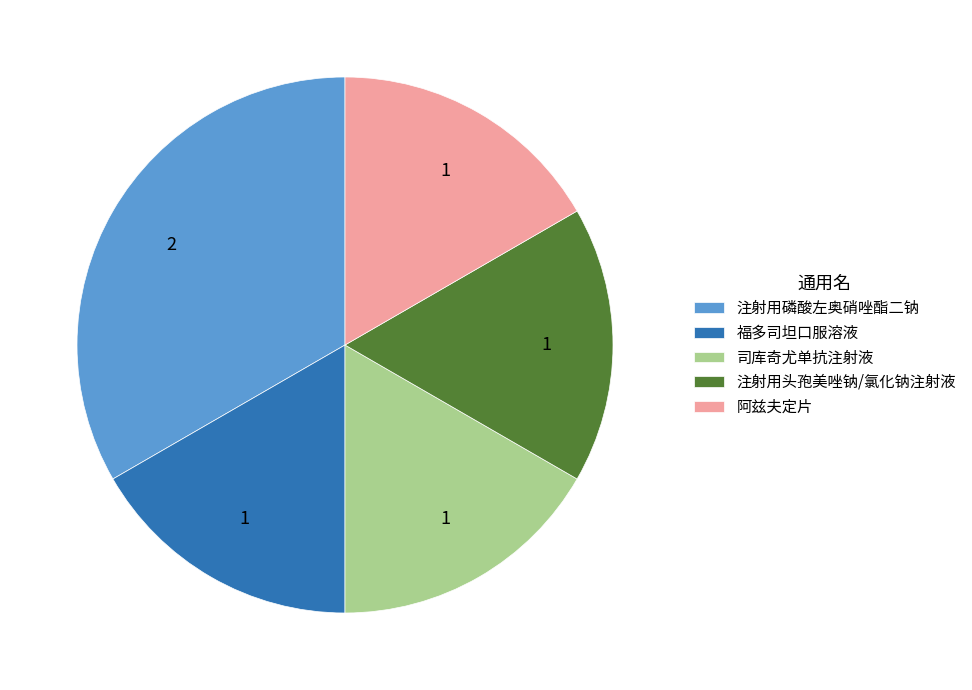

What is the ratio of the value at 福多司坦口服溶液 to the value at 注射用头孢美唑钠/氯化钠注射液?

1.0